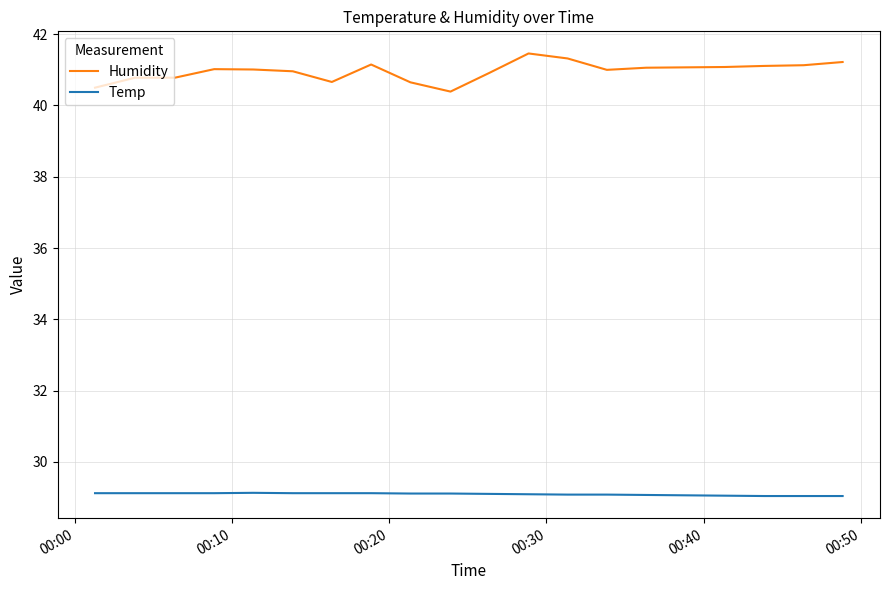

At how many categories does at least one series exceed 40?

20